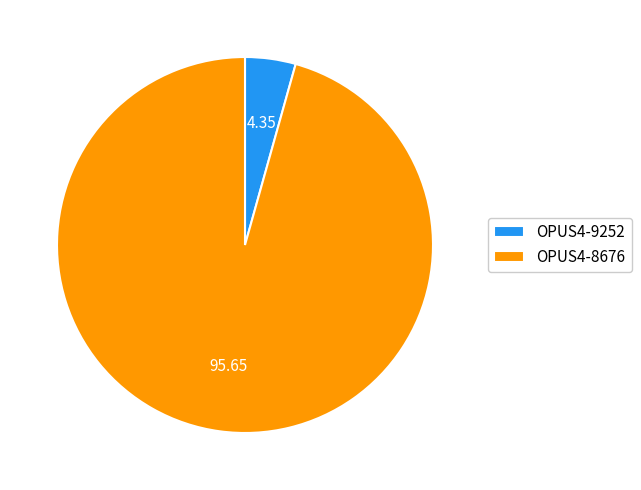

What is the largest slice in the pie chart?

OPUS4-8676